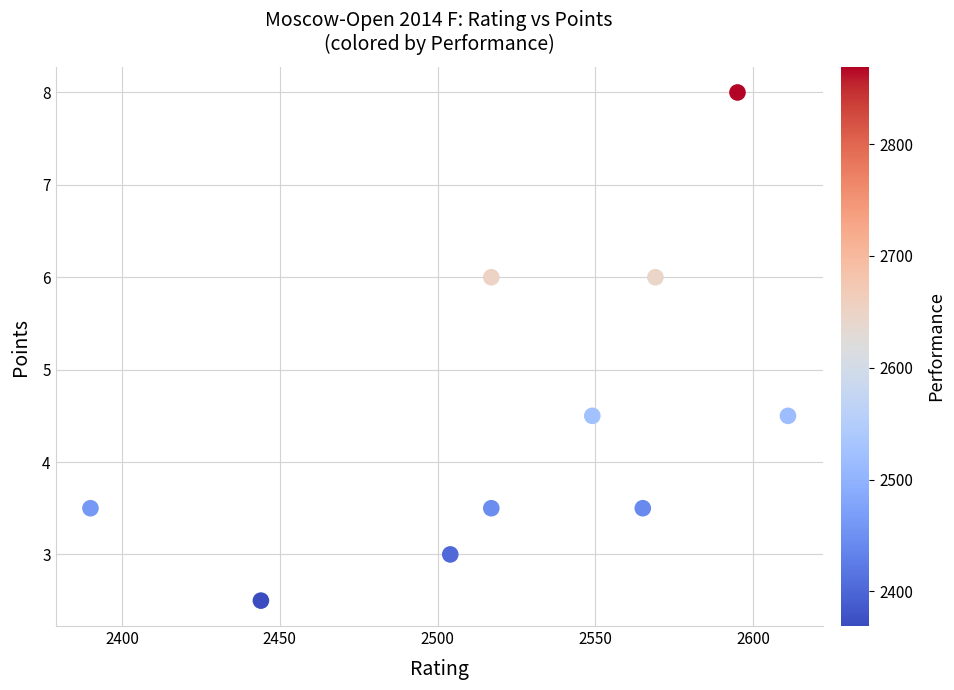

What is the range of X values (max minus min)?

221.0